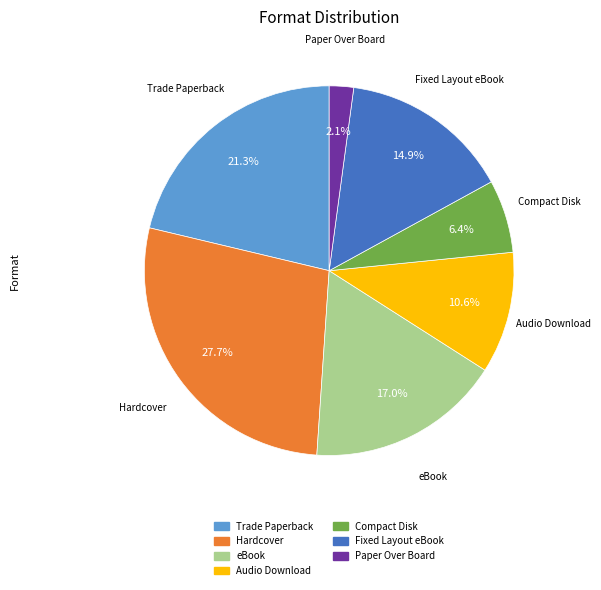

Which slice is the smallest?

Paper Over Board